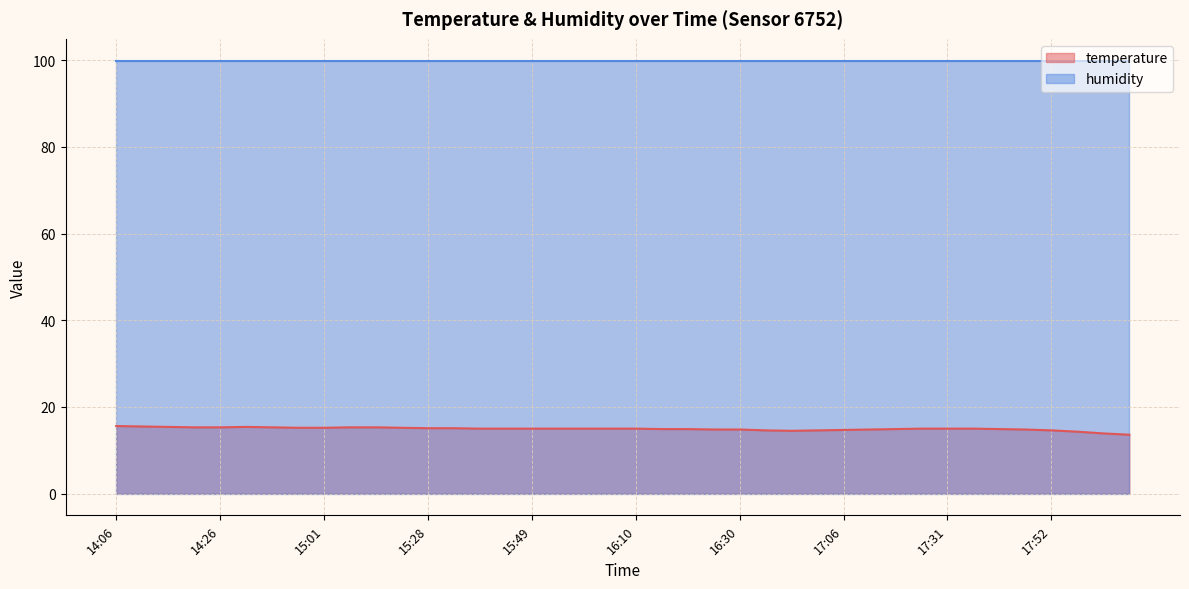

What is the ratio of the value at 15:49 to the value at 16:40?

1.0